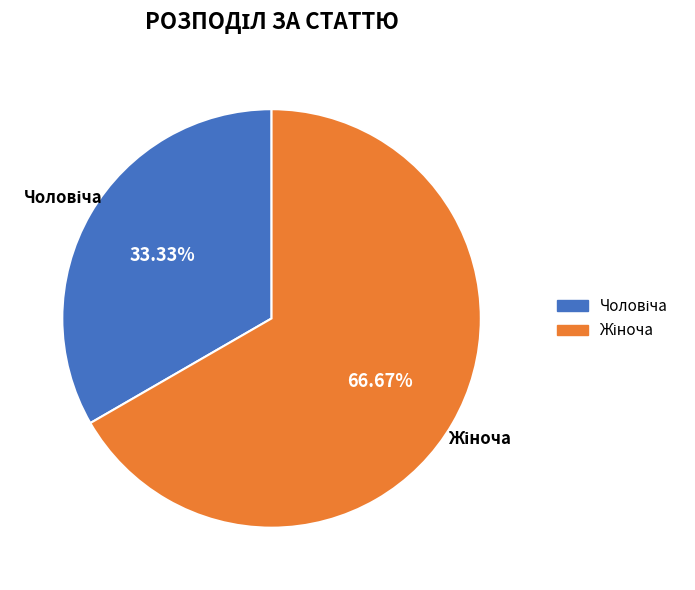

Is there a majority slice in this chart?

Yes